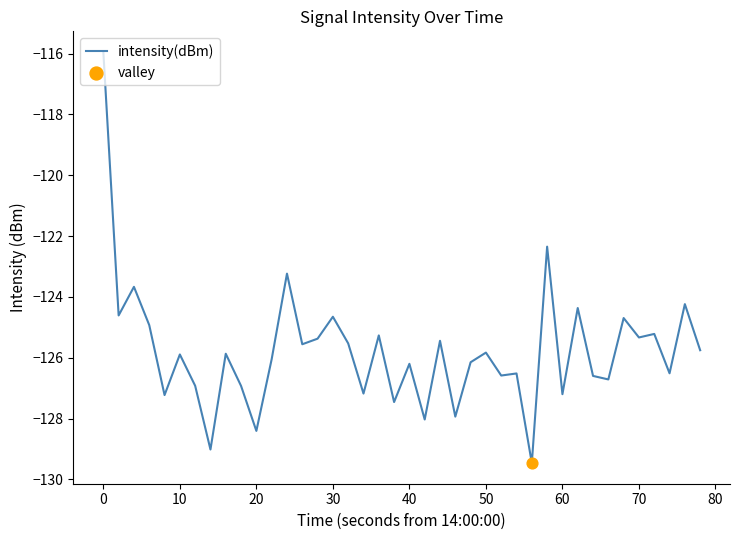

What is the smallest value displayed?

-129.5